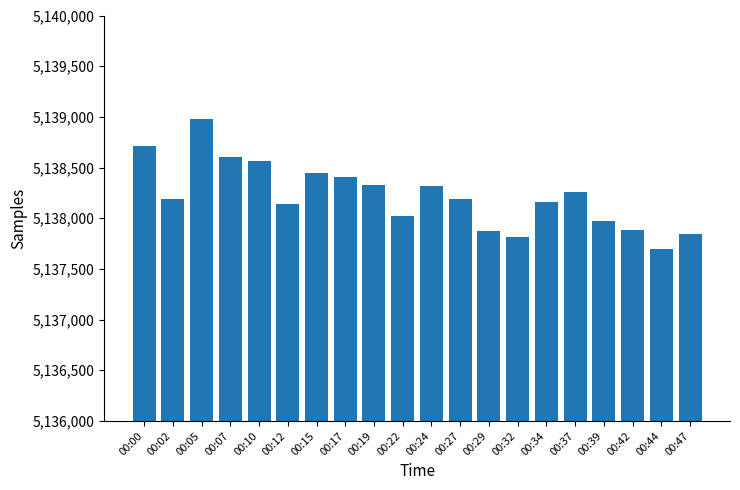

Where does the data first go above 5138192?

00:00